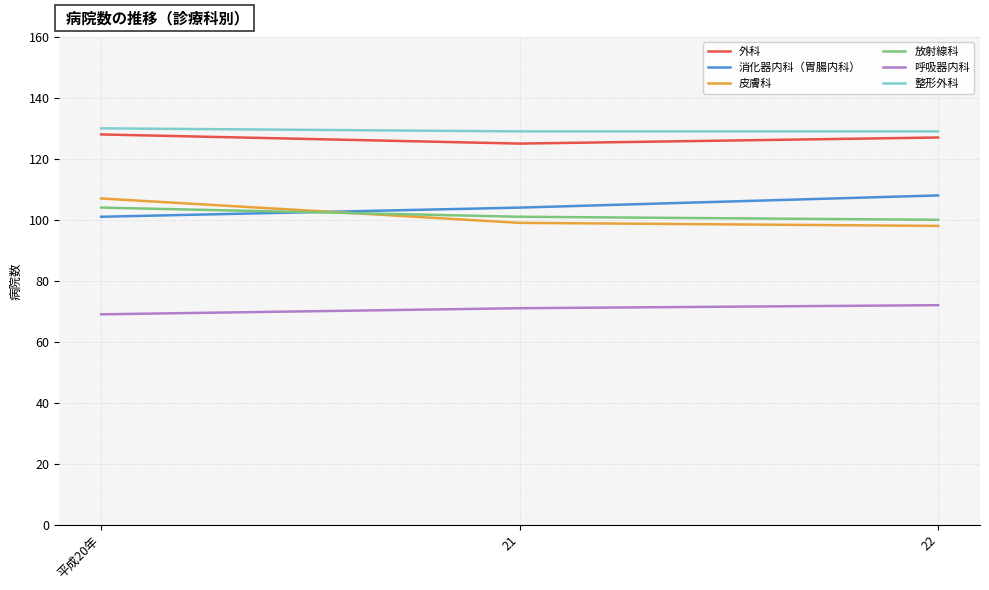

What is the sum of the 皮膚科 values at 21 and 平成20年?

206